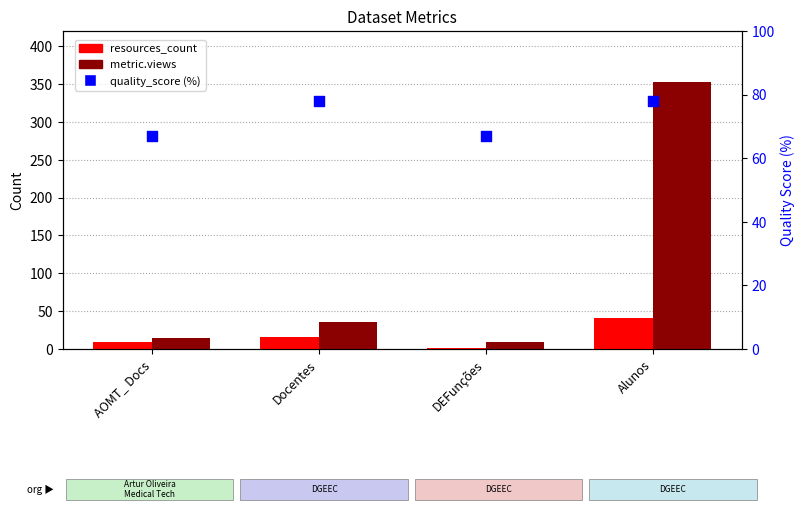

At how many categories does at least one series exceed 318?

1